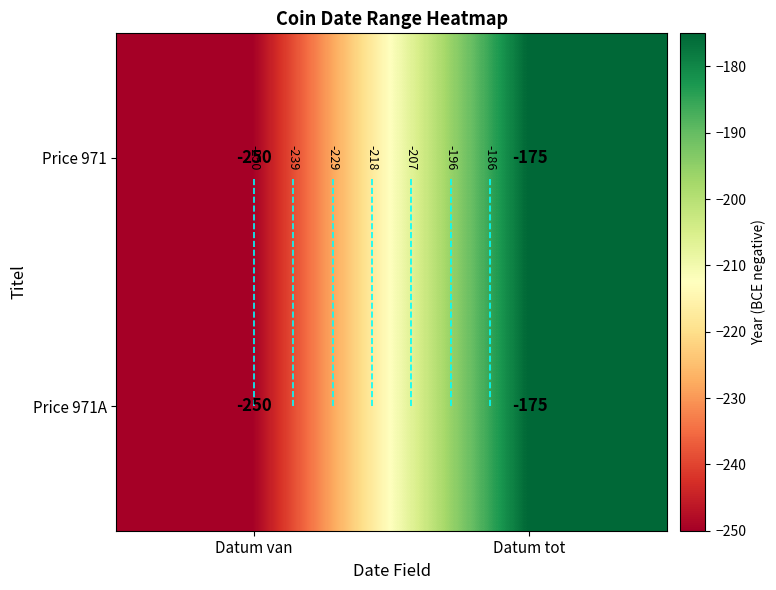

What is the approximate value of Price 971A at Datum tot?

-175